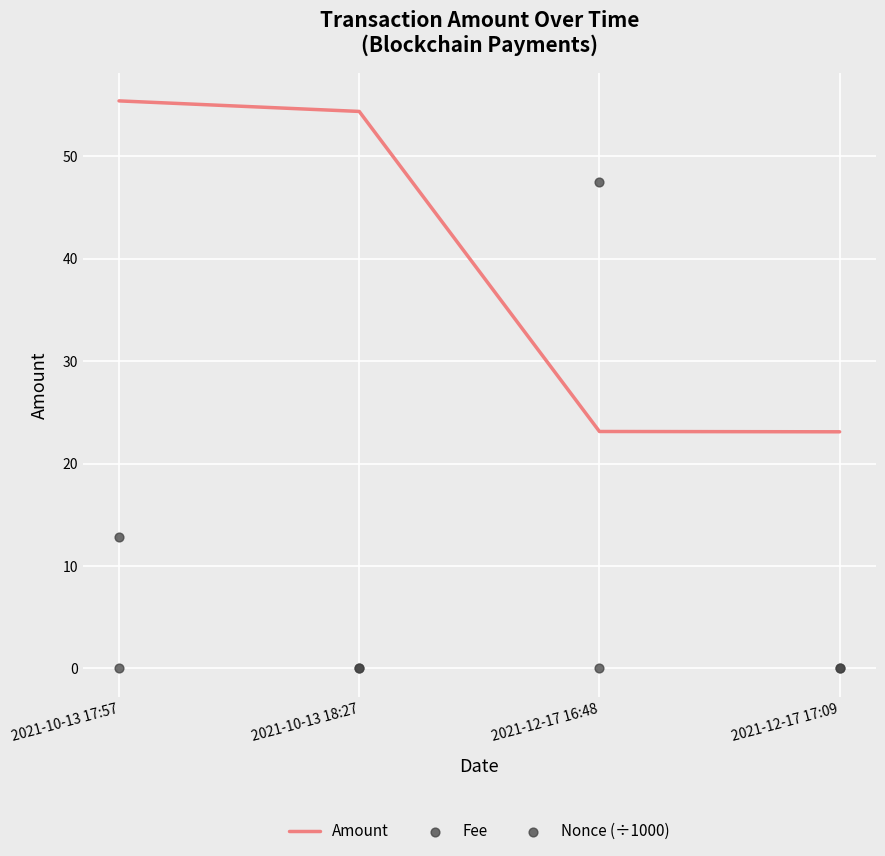

At how many categories does at least one series exceed 21?

4